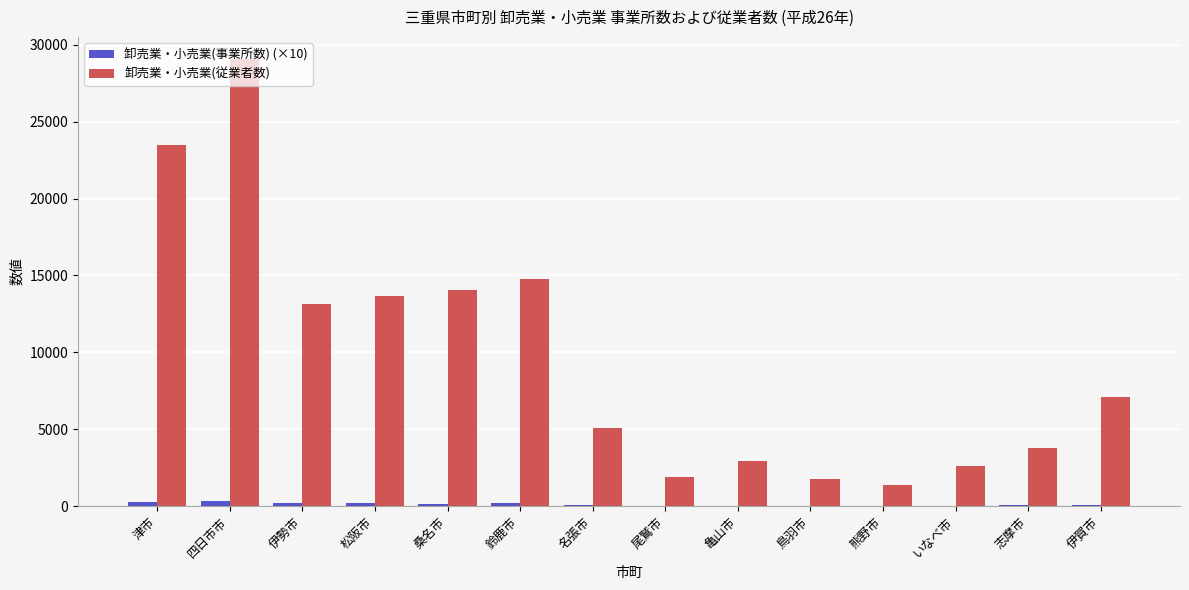

What is the sum of all 卸売業・小売業(事業所数) (×10) values?

1799.6